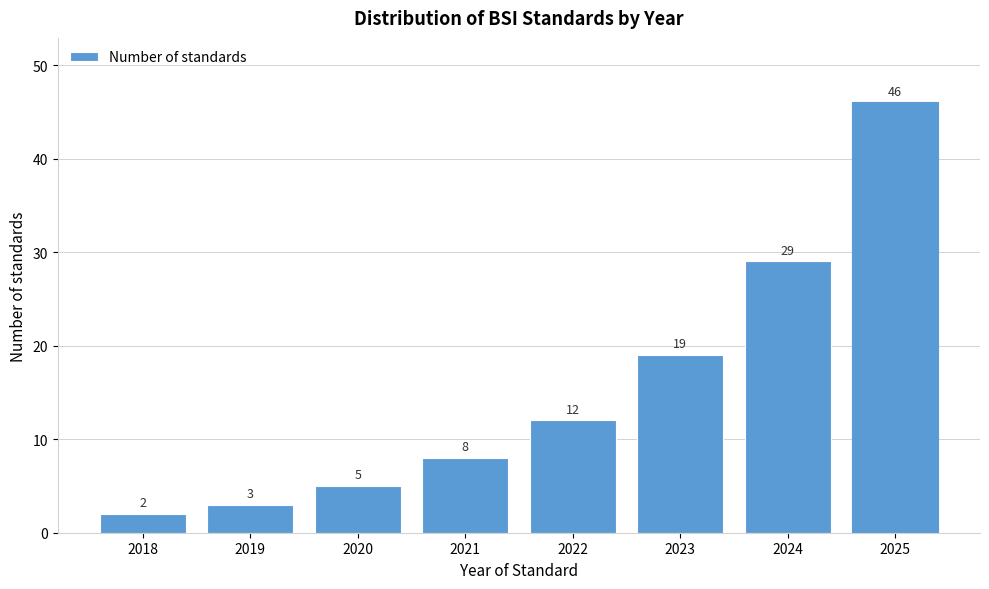

Reading left to right, what are all the values shown in this chart?

2	3	5	8	12	19	29	46